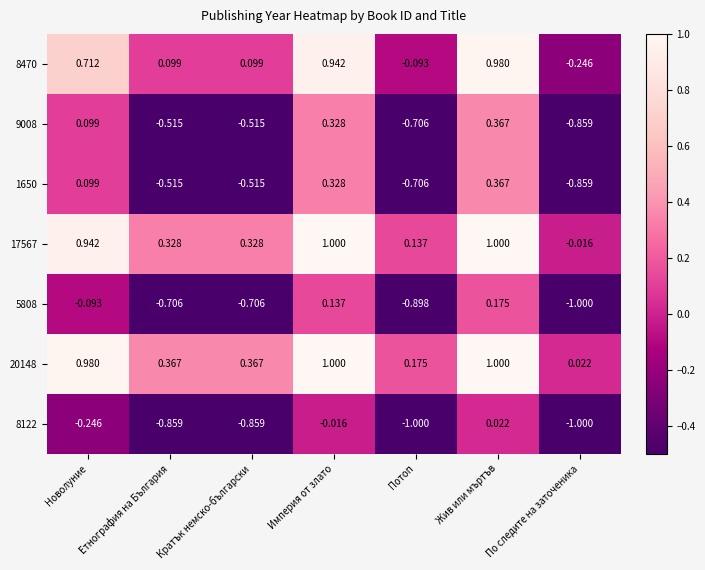

Where does the 17567 series first go above 0?

Новолуние